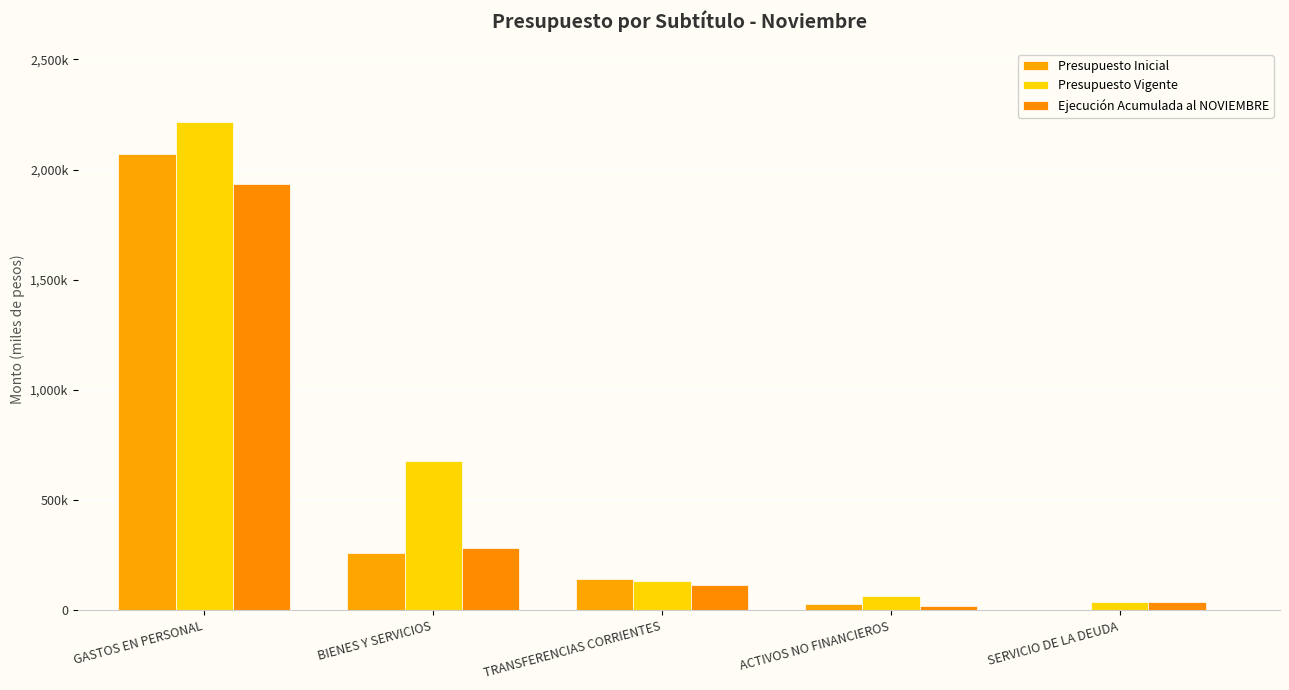

Does the chart contain stacked bars?

No